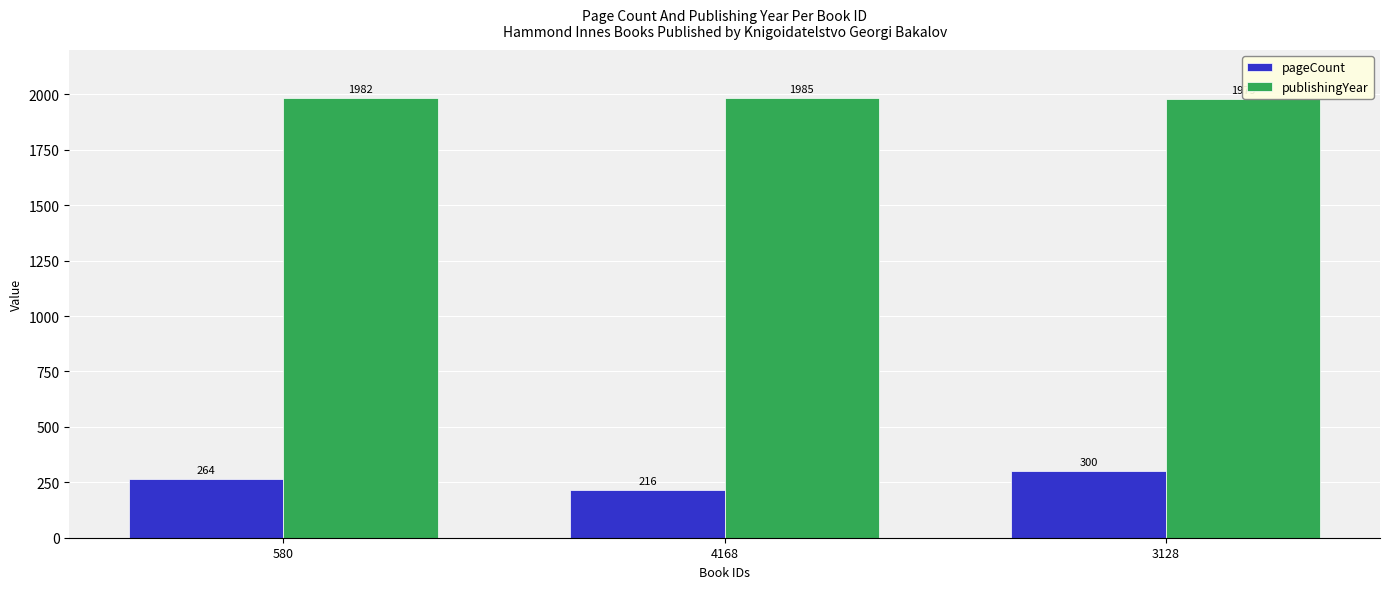

List the series in order of their overall mean, highest first.

publishingYear, pageCount